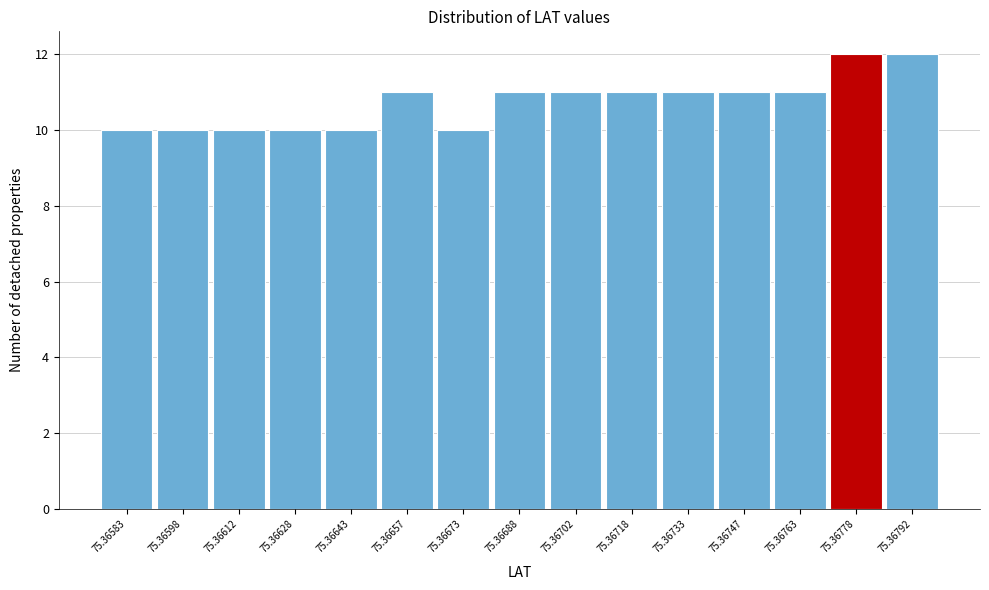

Reading left to right, transcribe all the data shown in this chart.

10	10	10	10	10	11	10	11	11	11	11	11	11	12	12